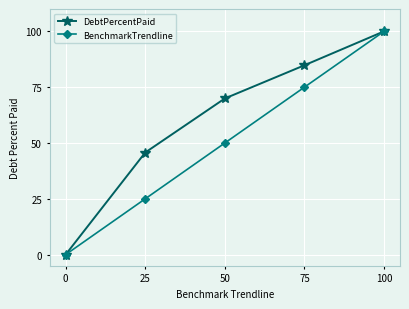

Rank the series at 75 from lowest to highest value.

BenchmarkTrendline, DebtPercentPaid